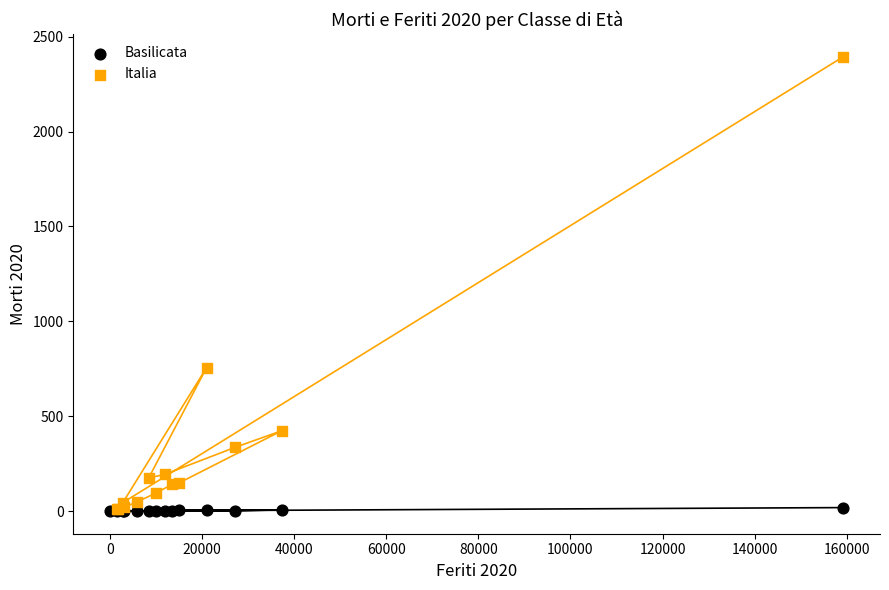

Which series has the largest Y range (max minus min)?

Italia